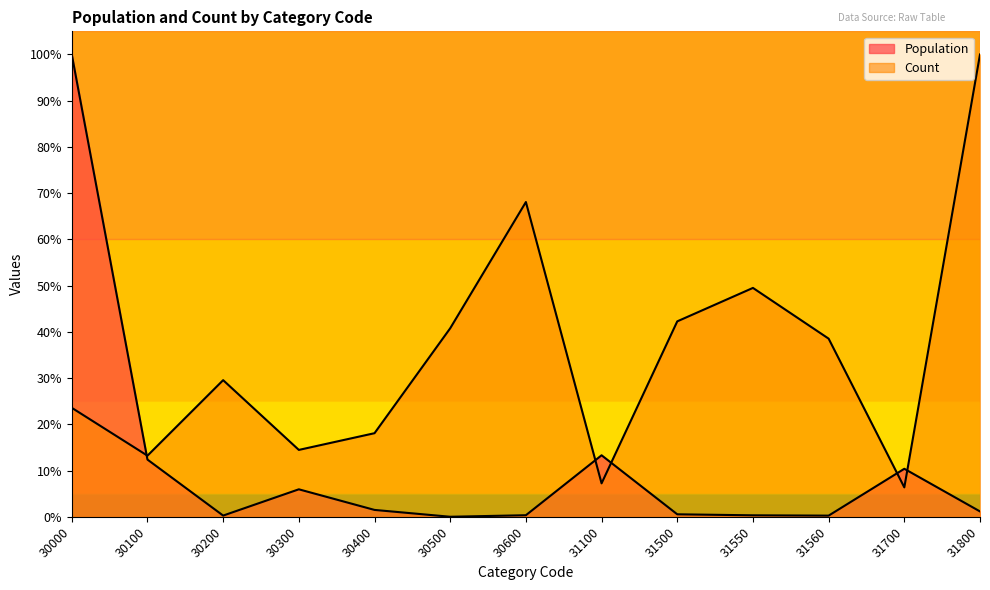

Reading right to left, list all the values displayed in this chart.

Population: 0.0	0.1	0.0	0.0	0.0	0.1	0.0	0.0	0.0	0.1	0.0	0.1	1.0
Count: 1.0	0.1	0.4	0.5	0.4	0.1	0.7	0.4	0.2	0.1	0.3	0.1	0.2